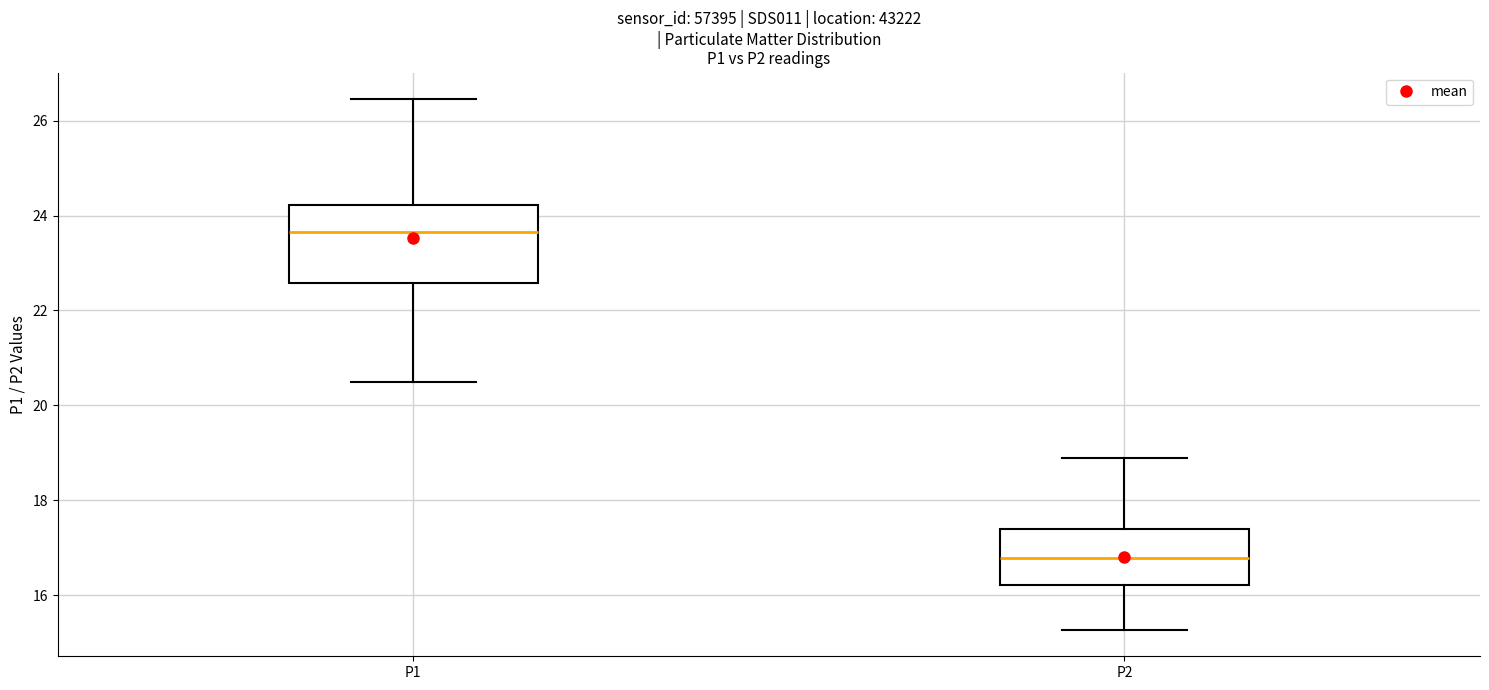

Which box's median line is the lowest?

P2